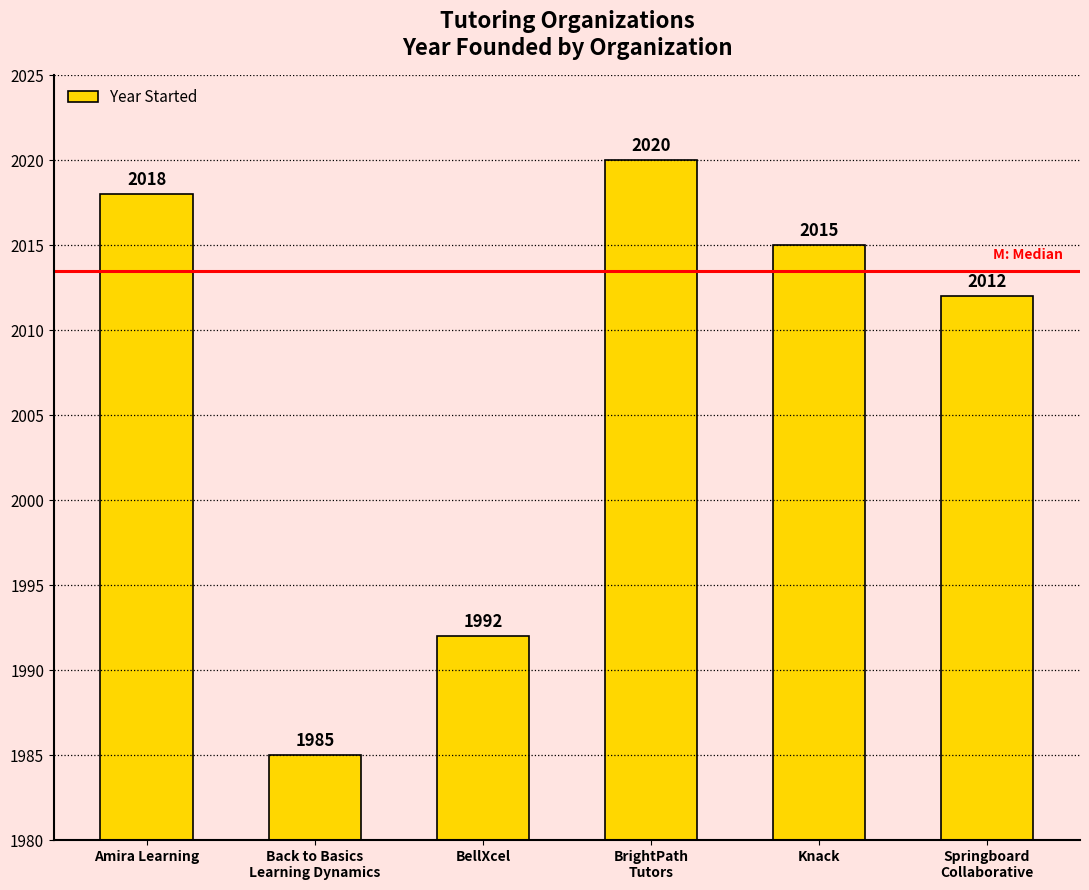

Reading left to right, what are all the values shown in this chart?

Amira Learning=2018	Back to Basics
Learning Dynamics=1985	BellXcel=1992	BrightPath
Tutors=2020	Knack=2015	Springboard
Collaborative=2012